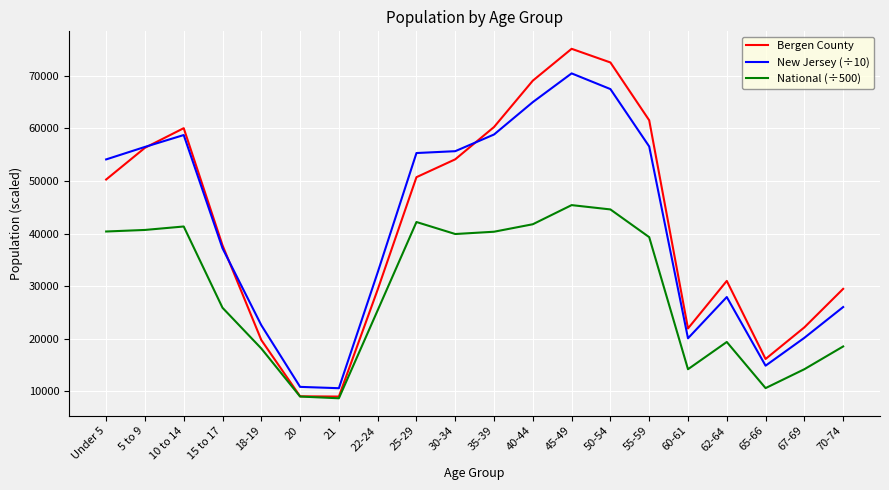

Rank the series by their maximum value, from lowest to highest.

National (÷500), New Jersey (÷10), Bergen County